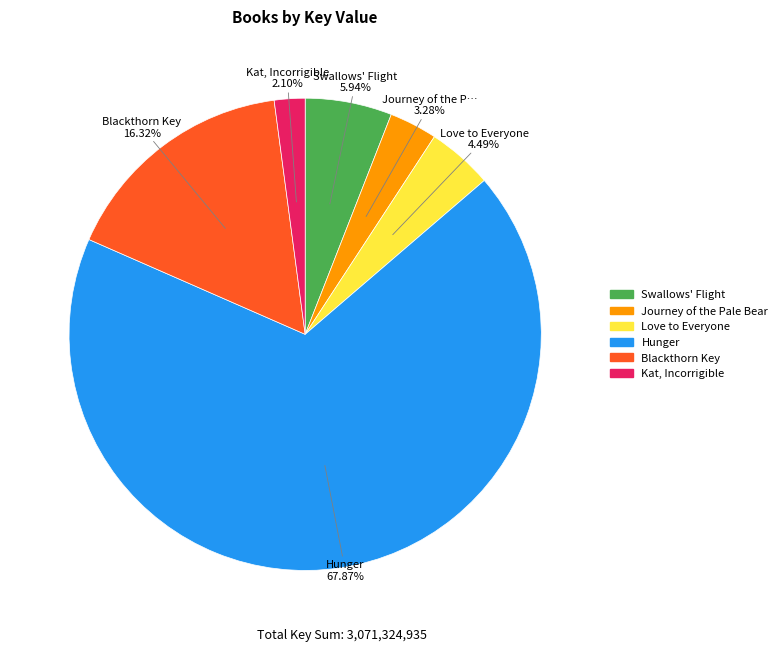

Which category accounts for the majority?

Hunger